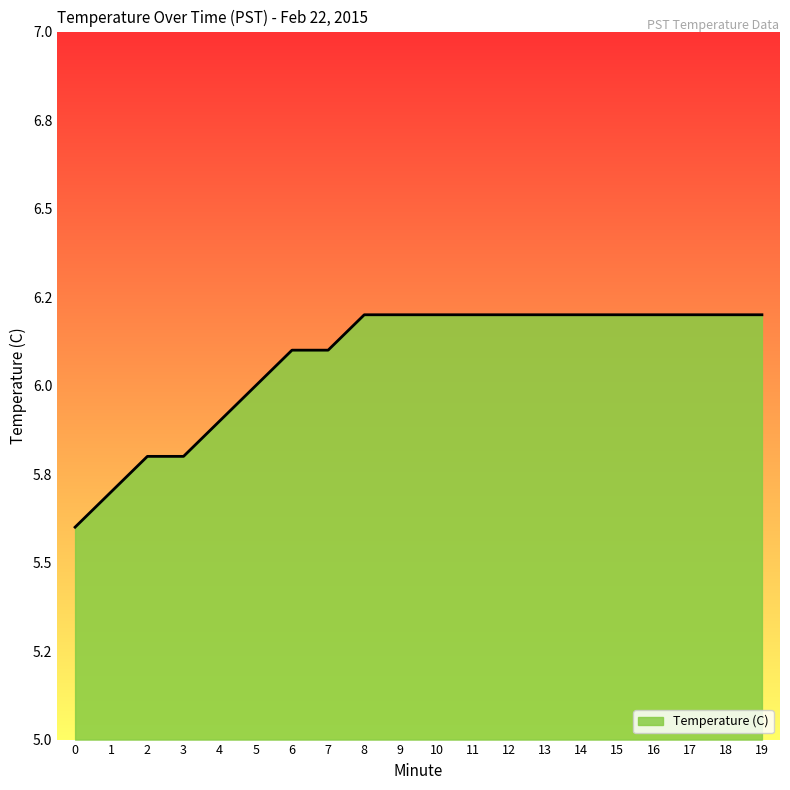

Rank the categories by value from highest to lowest.

8, 9, 10, 11, 12, 13, 14, 15, 16, 17, 18, 19, 6, 7, 5, 4, 2, 3, 1, 0